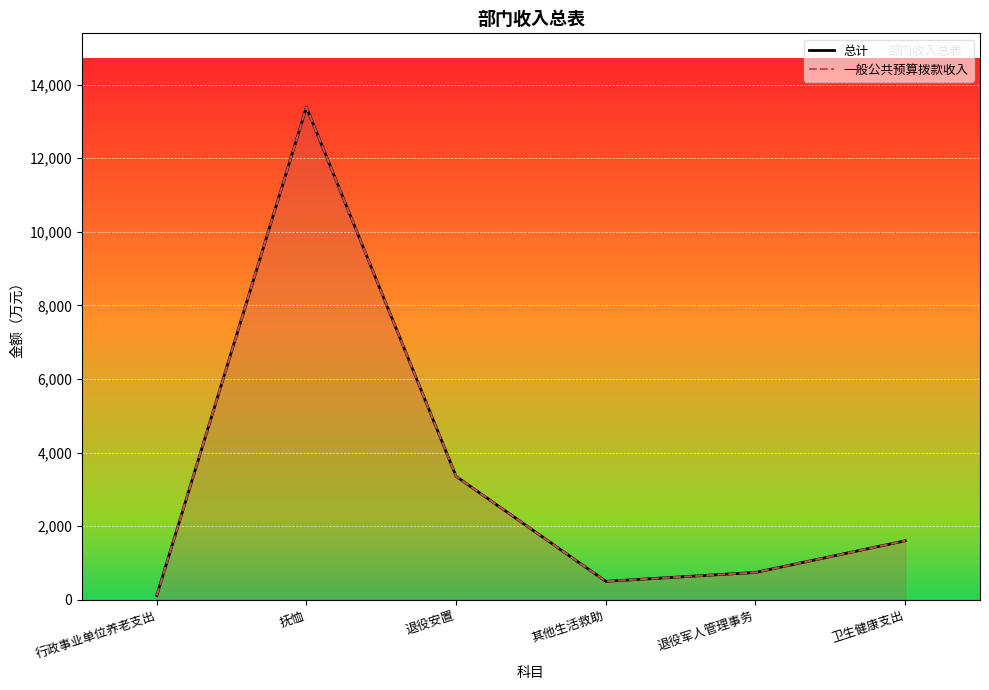

Does the chart display data point markers on the line(s)?

No